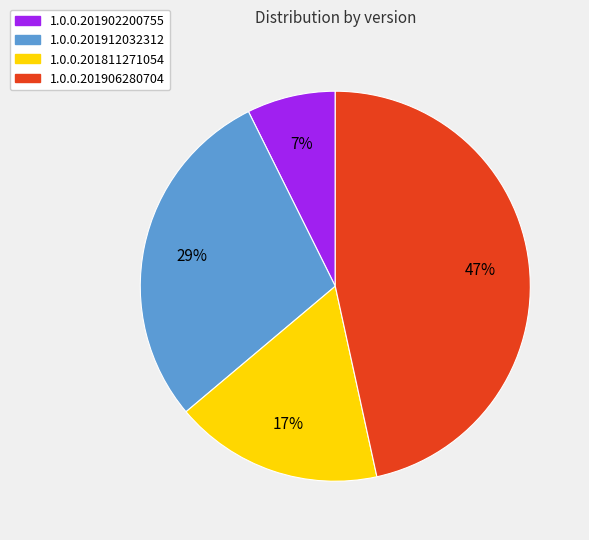

How many segments does this pie chart have?

4